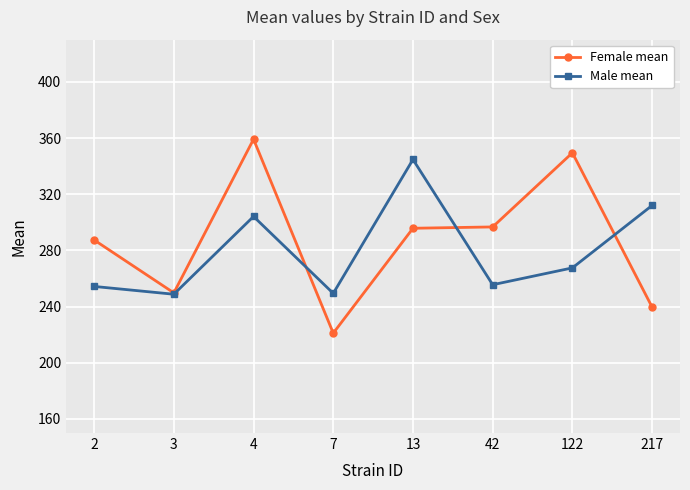

At which category is the sum across all series the highest?

4